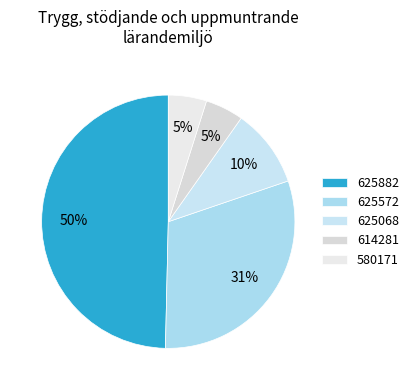

To the nearest percent, what portion does 625882 represent?

50%